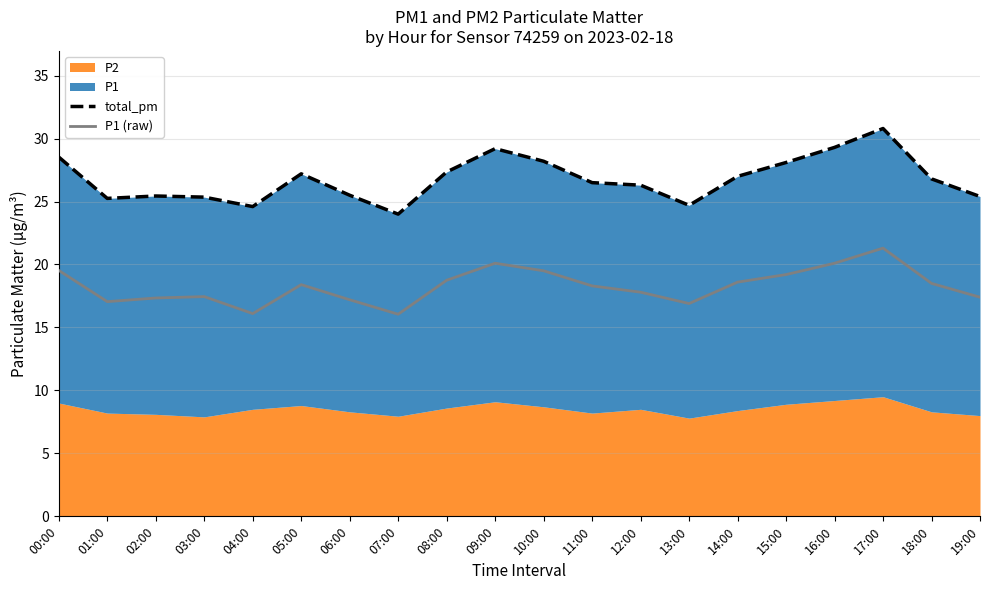

How many data points in total_pm are less than 26?

8